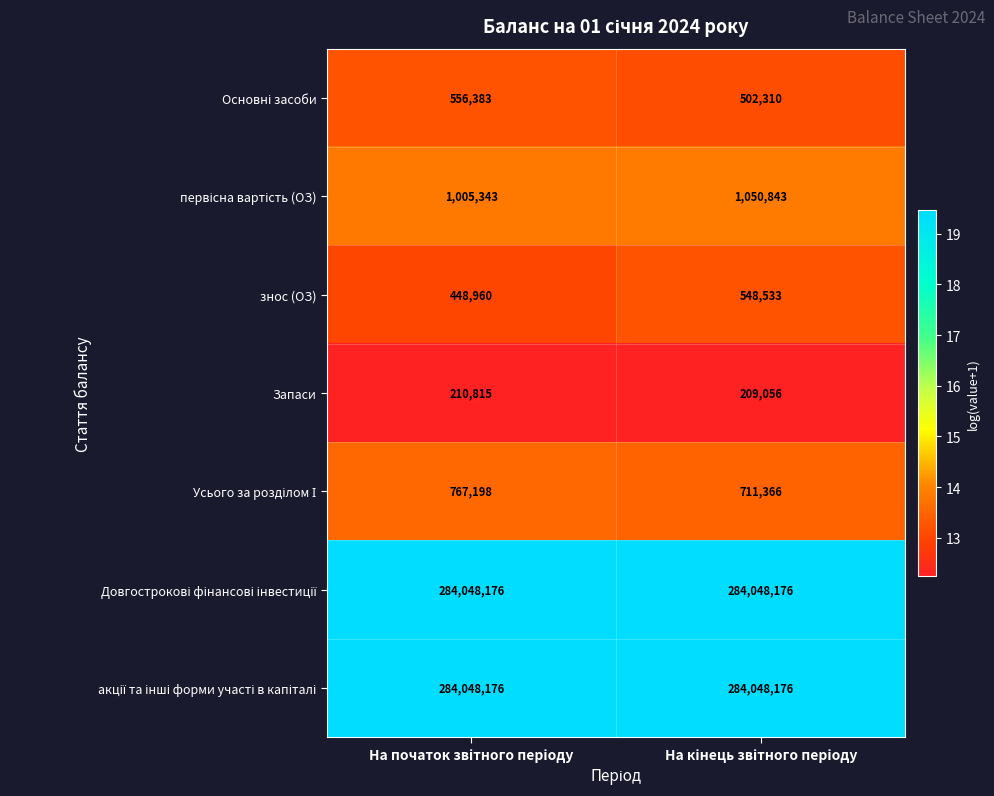

Which series has the widest spread of values?

знос (ОЗ)